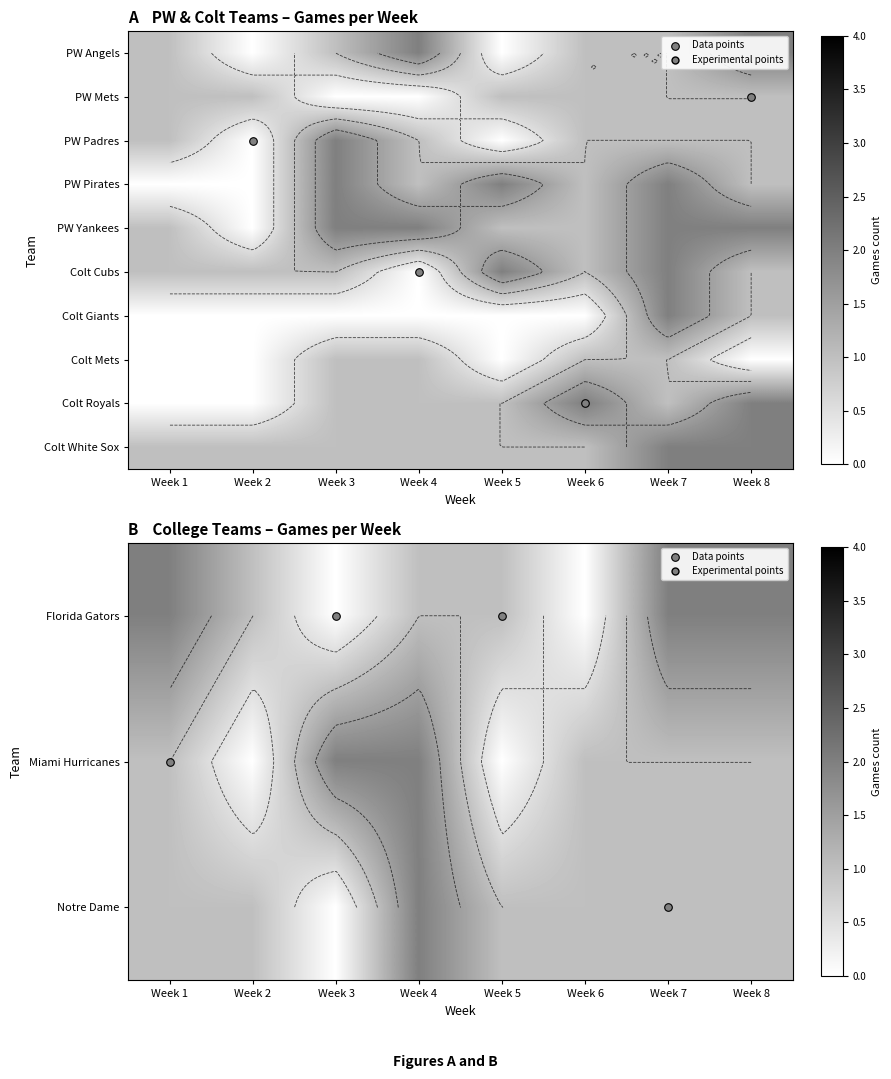

Which has a higher value, Week 5 or Week 4?

Week 4